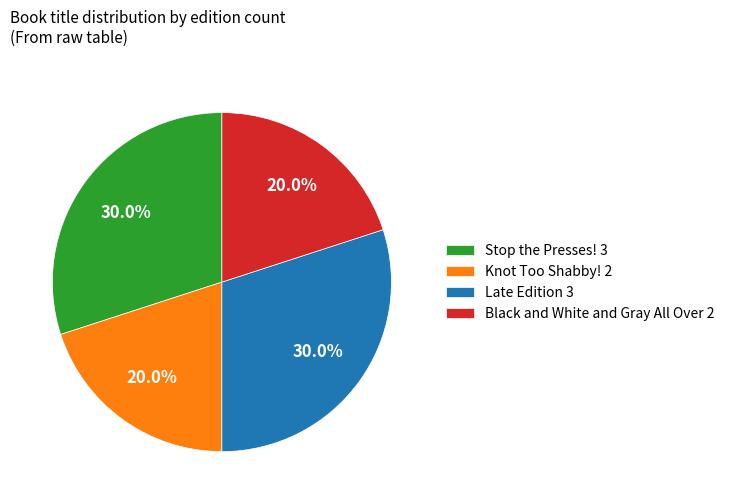

Approximately how many times larger is the value at Late Edition compared to Knot Too Shabby!?

1.5